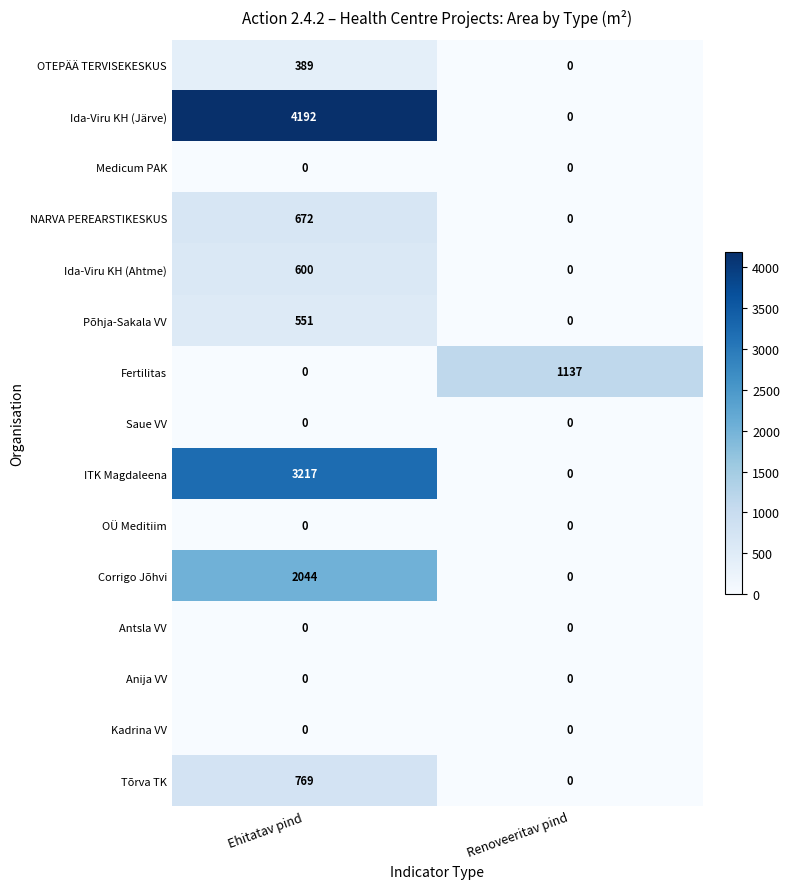

What is the maximum value shown in the chart?

4192